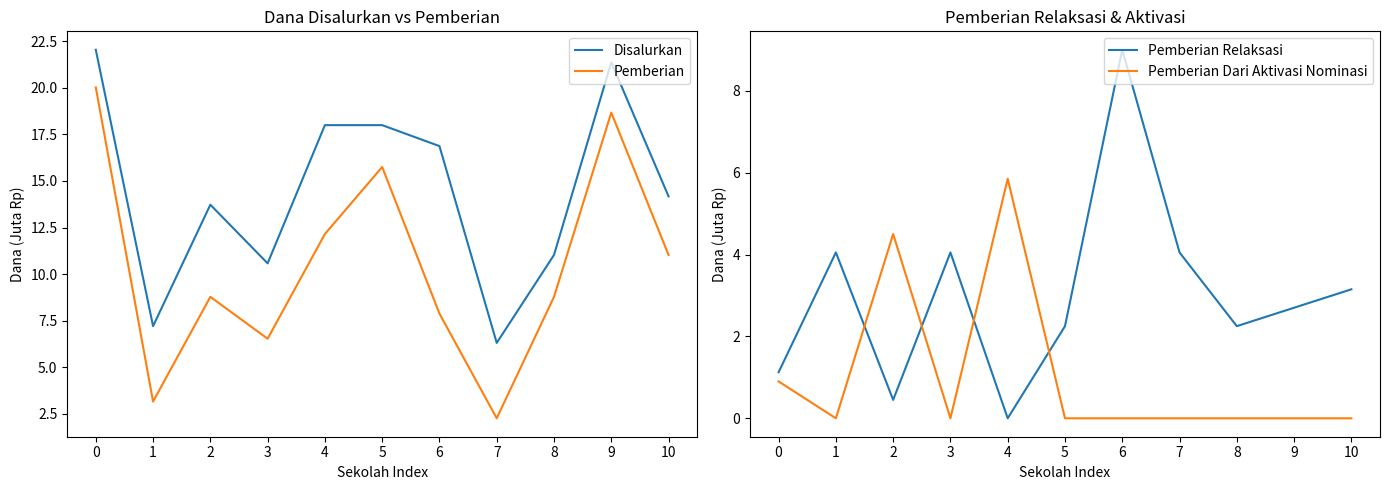

At which category does Pemberian Relaksasi reach its first local peak?

1